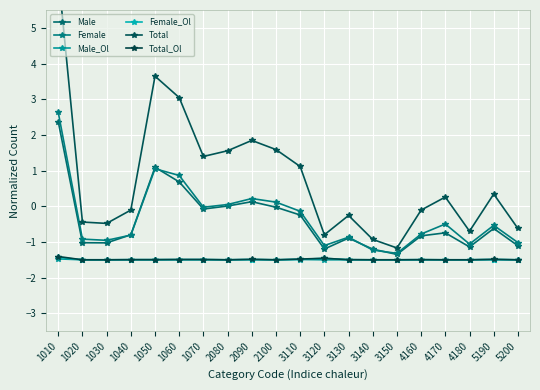

How many categories are shown in the chart?

20